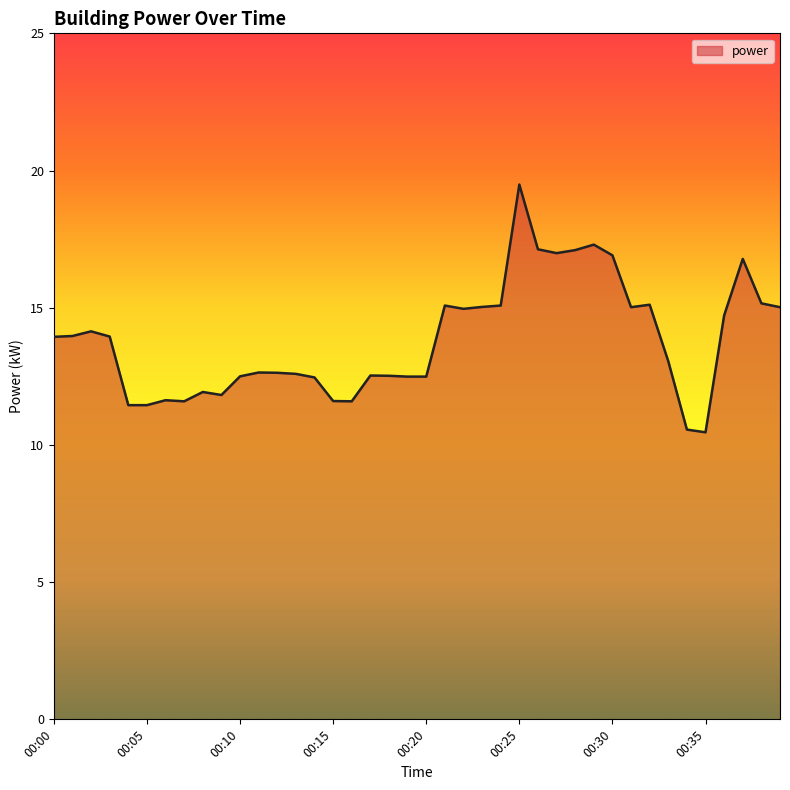

What is the average value?

13.8